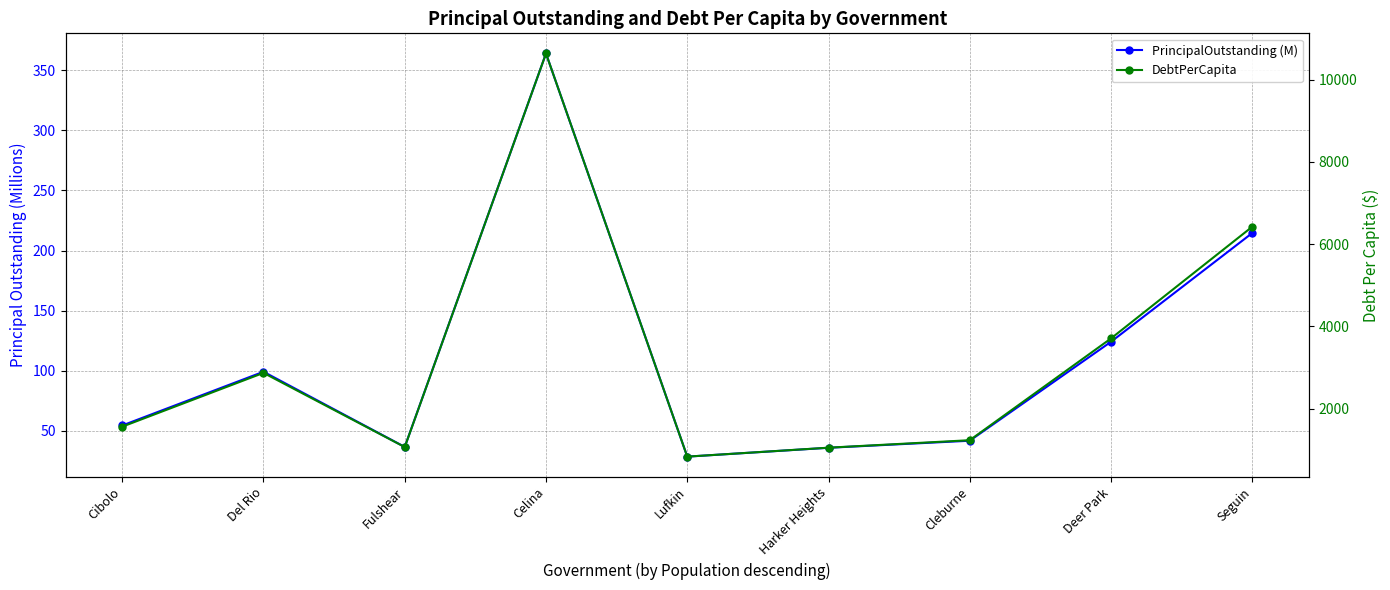

Does the chart display data point markers on the line(s)?

Yes